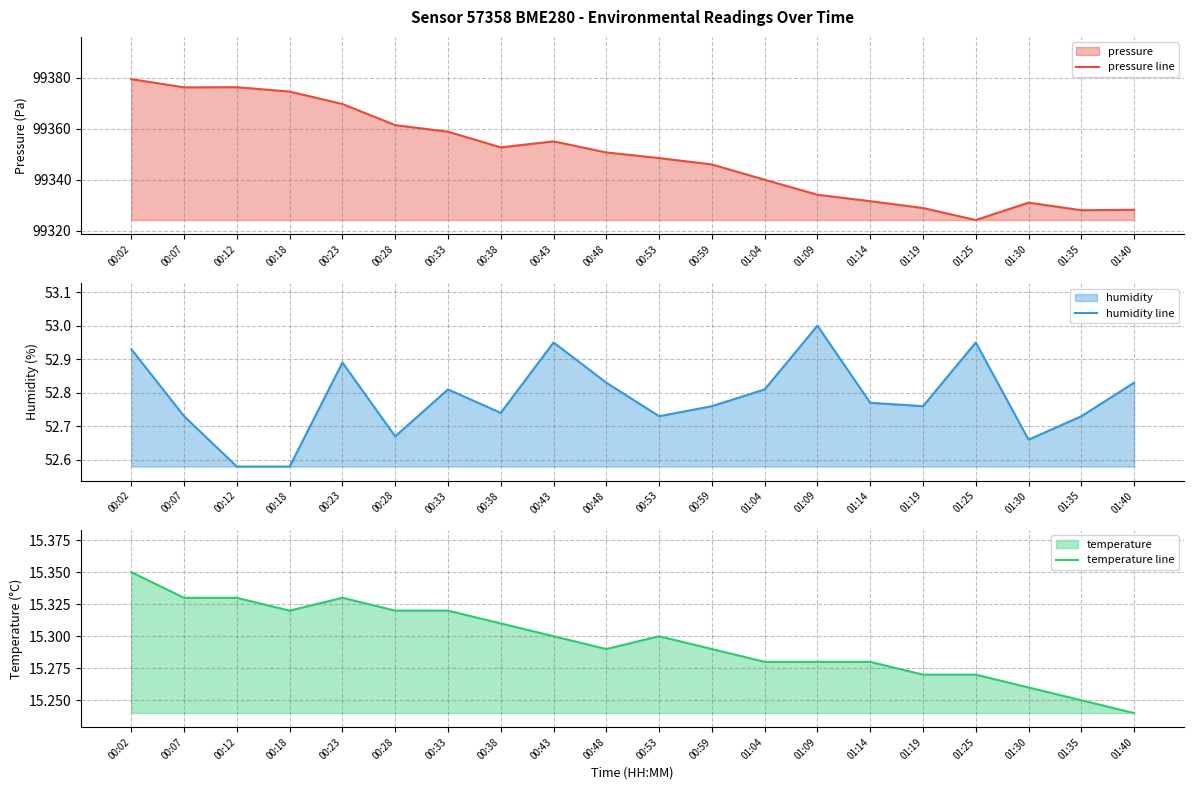

True or false: pressure line and temperature line intersect in this chart.

False